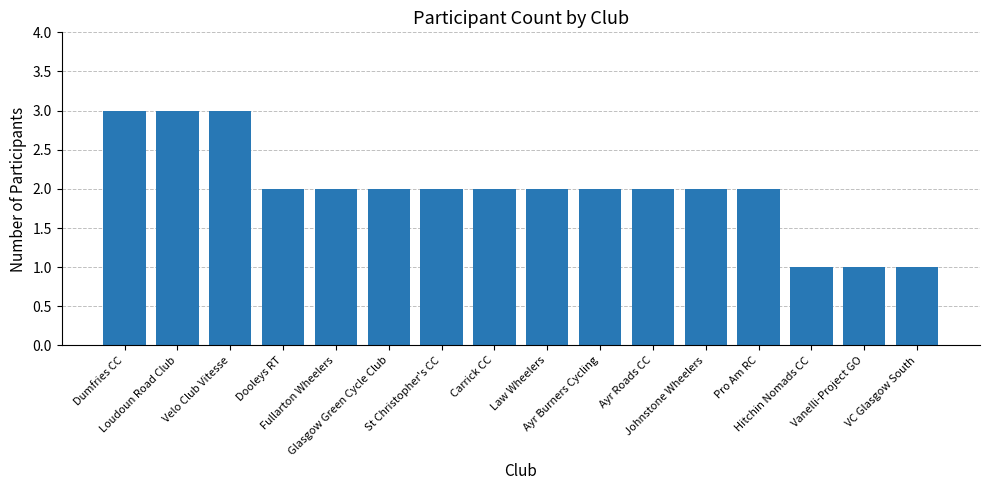

True or false: the data shows 5 at Dumfries CC.

False